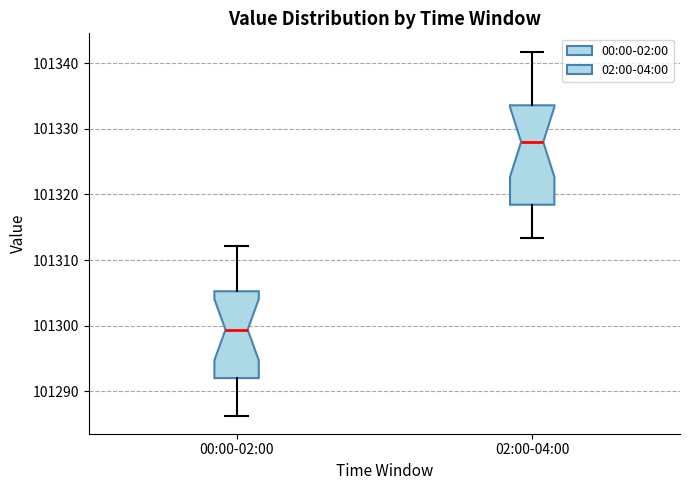

Which box's median line is the lowest?

00:00-02:00